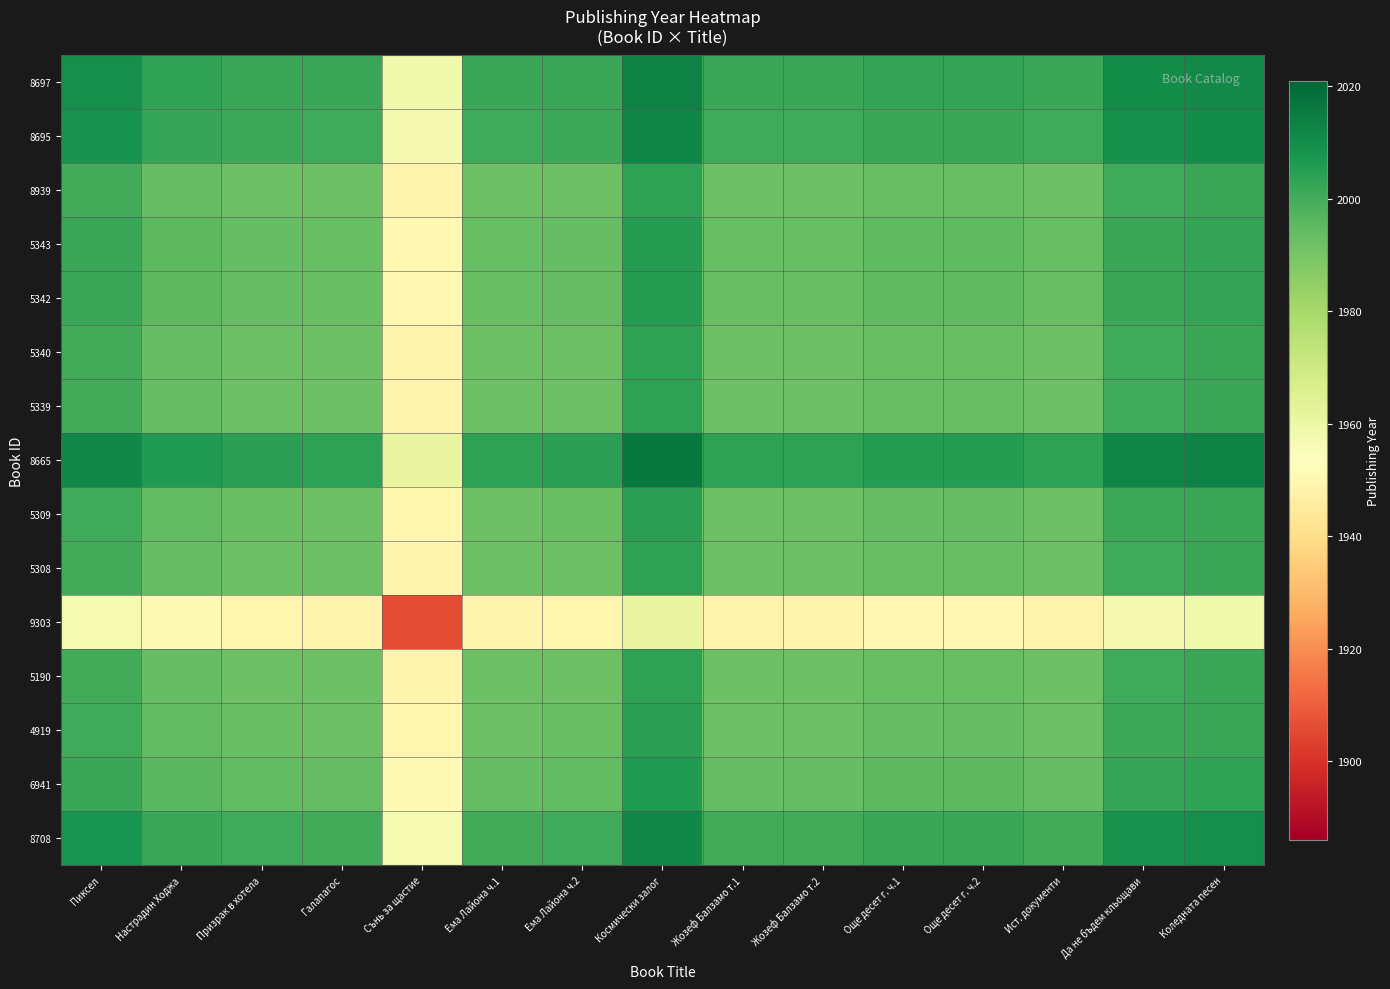

What is the greatest value displayed?

2016.0